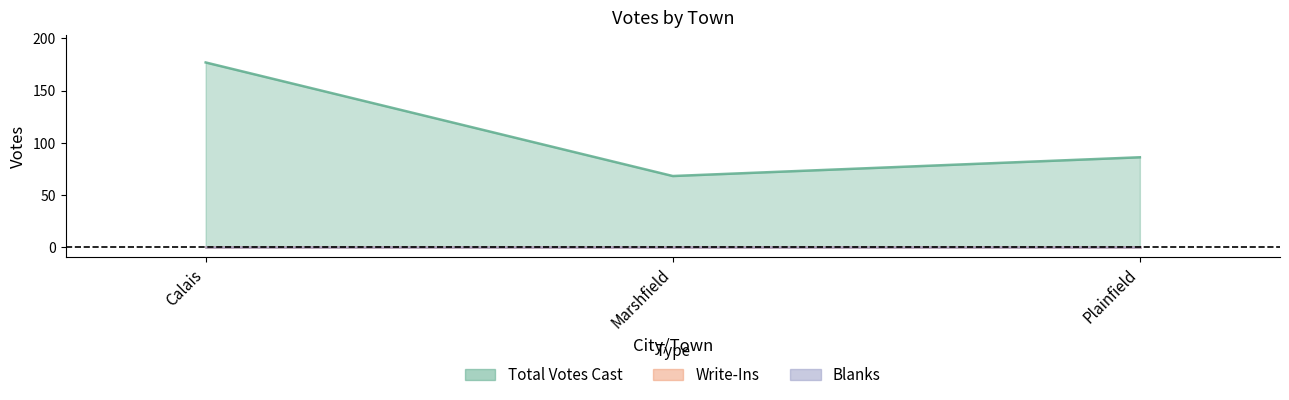

What are all the series names shown in the legend?

Total Votes Cast, Write-Ins, Blanks